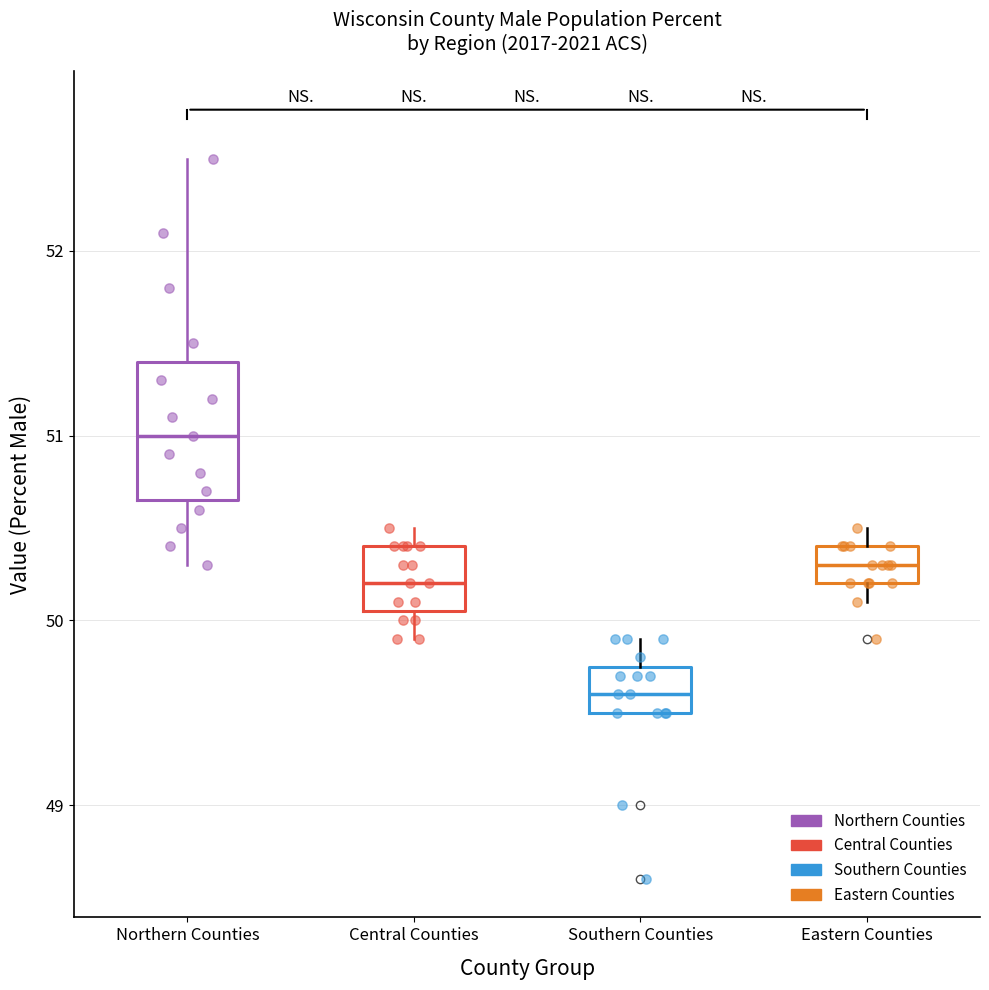

Reading left to right, read every box against the y-axis: the position of its median line, the range the box covers, and the ends of its whiskers. The values are not printed on the chart, so give them approximately, as read against the axis.

Northern Counties: median 51.0, box 50.7 to 51.4, whiskers 50.3 to 52.5
Central Counties: median 50.2, box 50.1 to 50.4, whiskers 49.9 to 50.5
Southern Counties: median 49.6, box 49.5 to 49.8, whiskers 49.5 to 49.9
Eastern Counties: median 50.3, box 50.2 to 50.4, whiskers 50.1 to 50.5